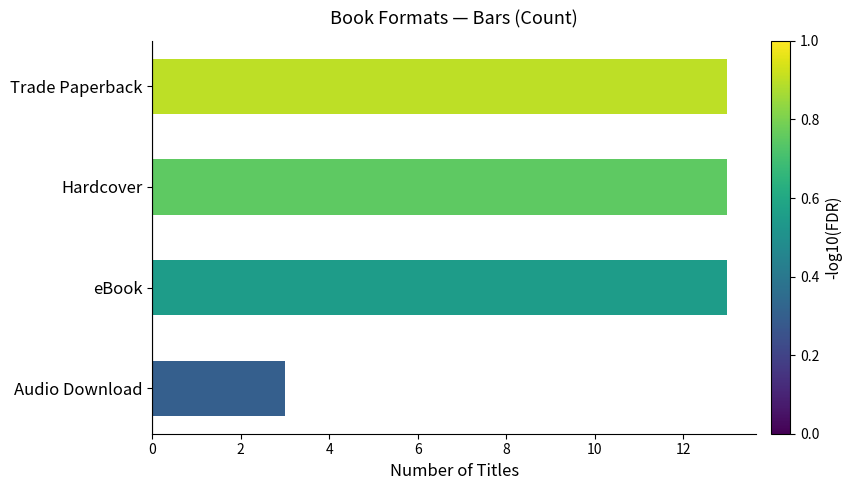

The chart shows a value of 5 at Hardcover. True or false?

False